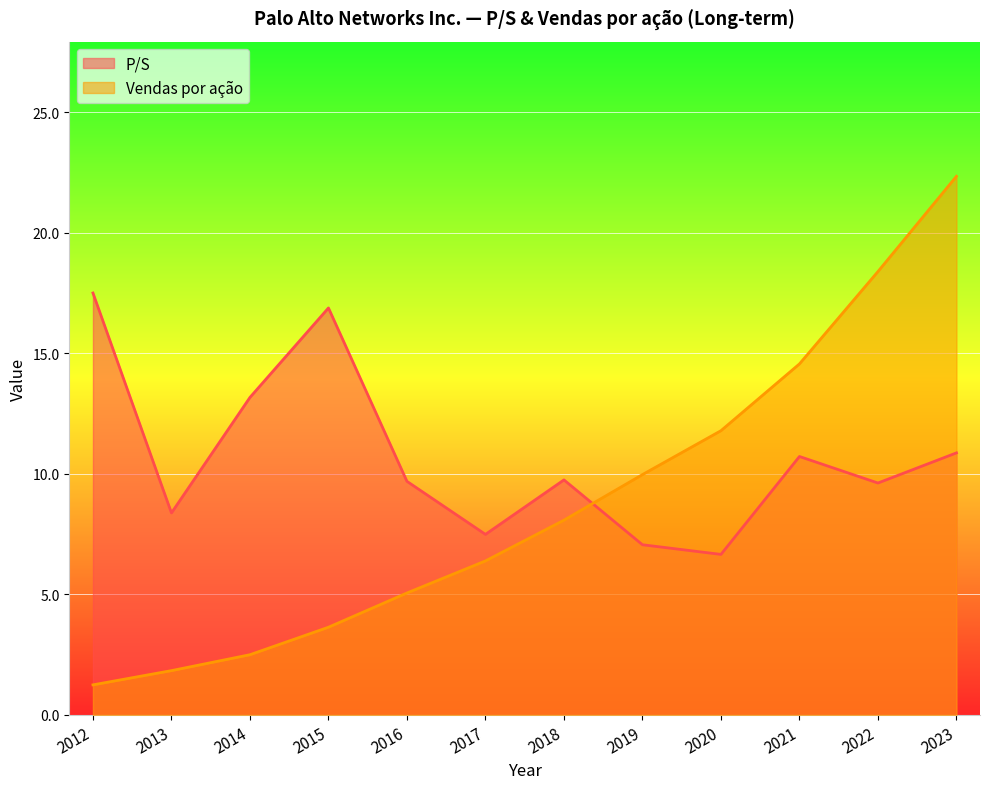

Reading left to right, extract all data points from this chart.

P/S: 2023=10.9	2022=9.6	2021=10.7	2020=6.7	2019=7.1	2018=9.8	2017=7.5	2016=9.7	2015=16.9	2014=13.2	2013=8.4	2012=17.5
Vendas por ação: 2023=22.3	2022=18.4	2021=14.6	2020=11.8	2019=10.0	2018=8.1	2017=6.4	2016=5.1	2015=3.6	2014=2.5	2013=1.8	2012=1.2